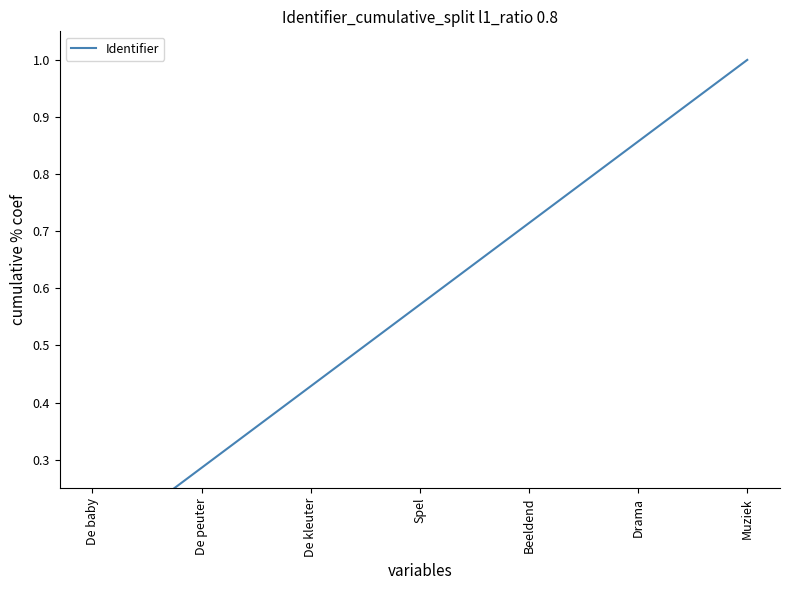

Between Spel and De peuter, which is larger?

Spel